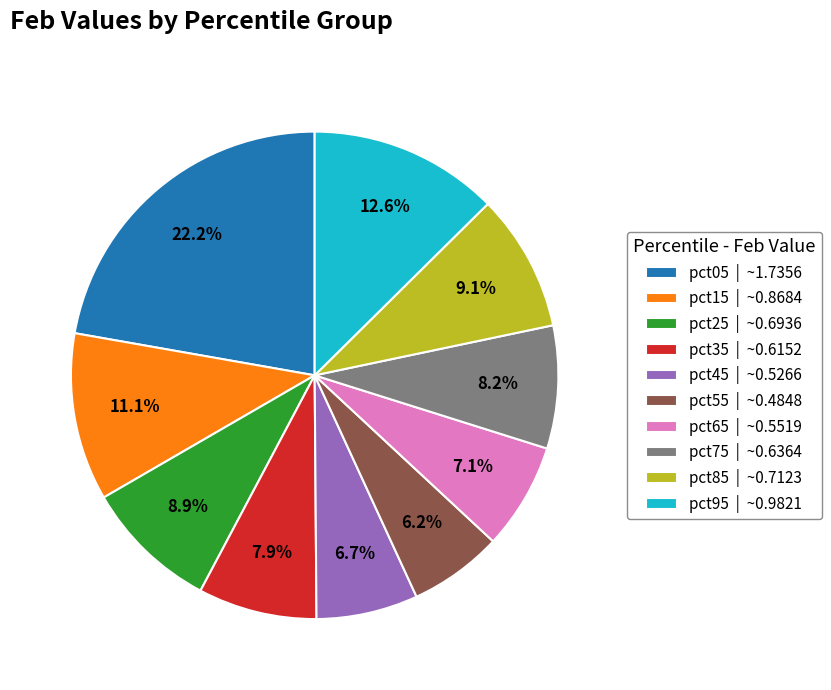

To the nearest percent, what percentage of the pie is pct65?

7%